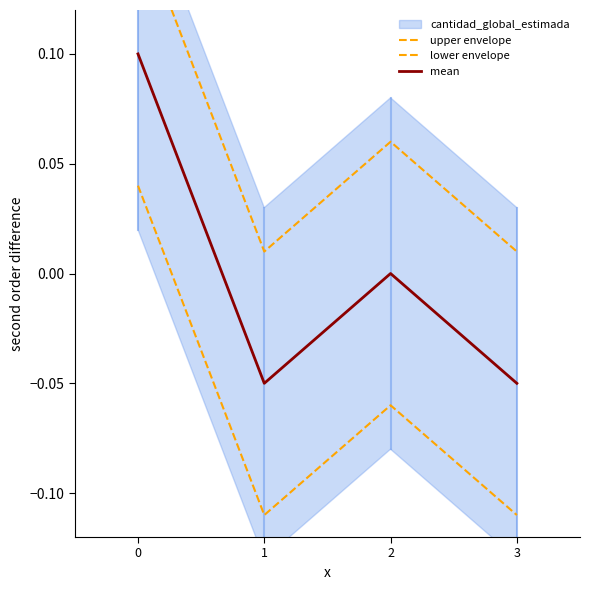

True or false: lower envelope has a value of 0.0 at 0.

False